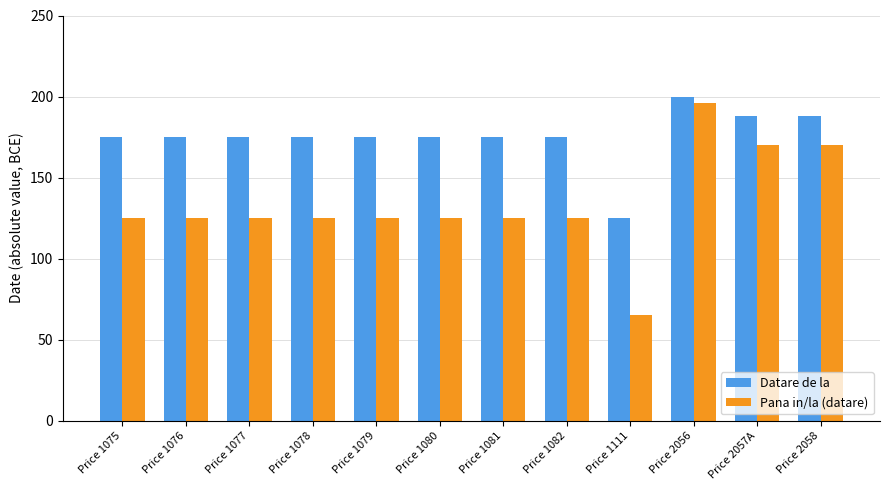

True or false: Pana in/la (datare) has a value of 81 at Price 1081.

False